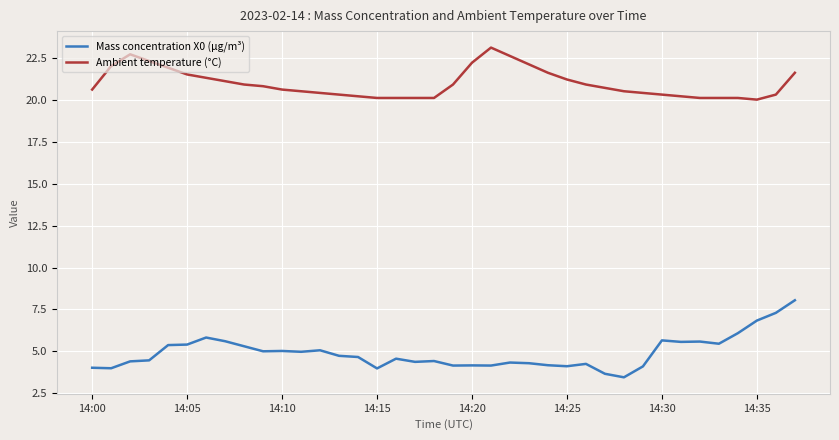

True or false: Ambient temperature (°C) and Mass concentration X0 (μg/m³) cross at least once.

False